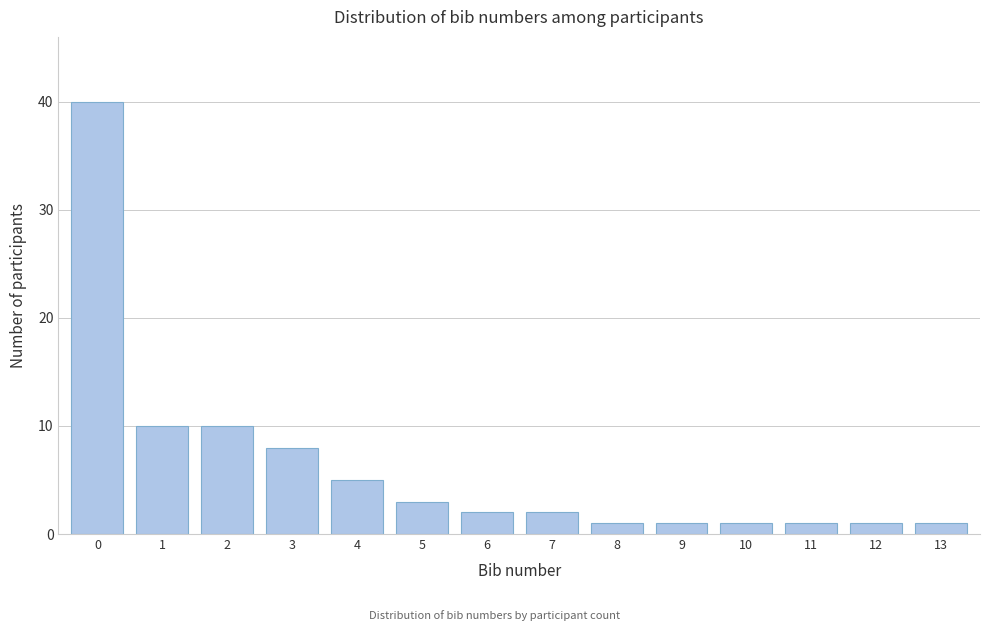

Reading left to right, extract all data points from this chart.

40	10	10	8	5	3	2	2	1	1	1	1	1	1